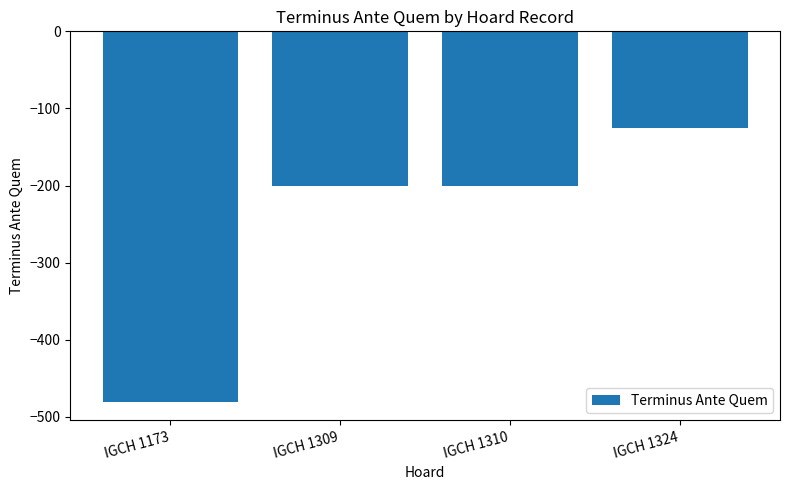

Is it true that the value at IGCH 1324 is -125?

True